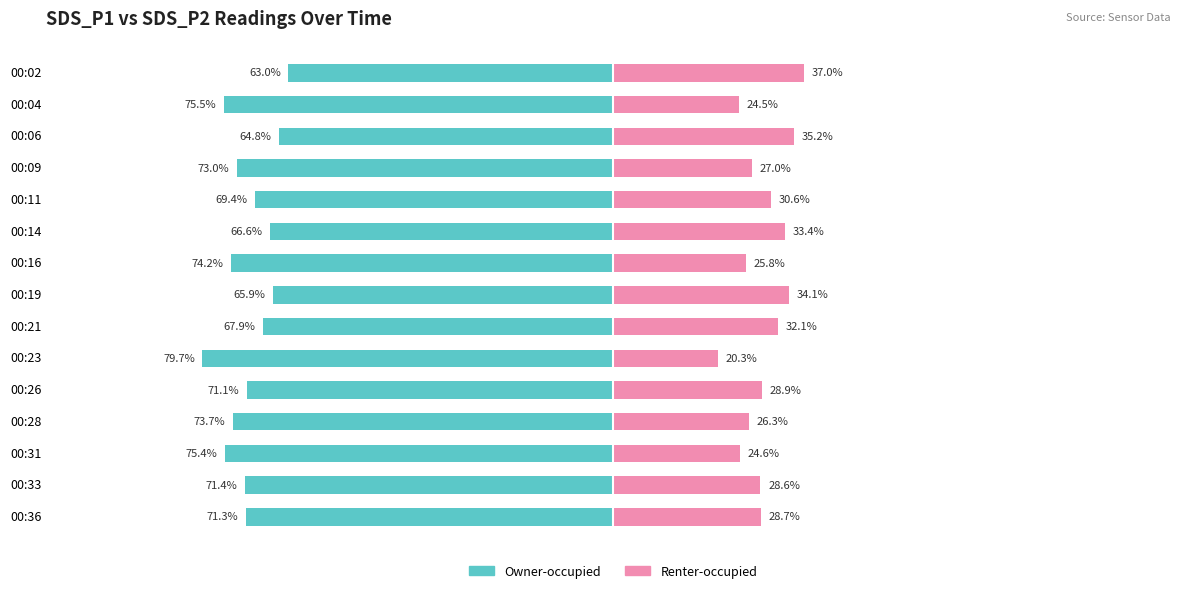

How many series are shown in this chart?

2